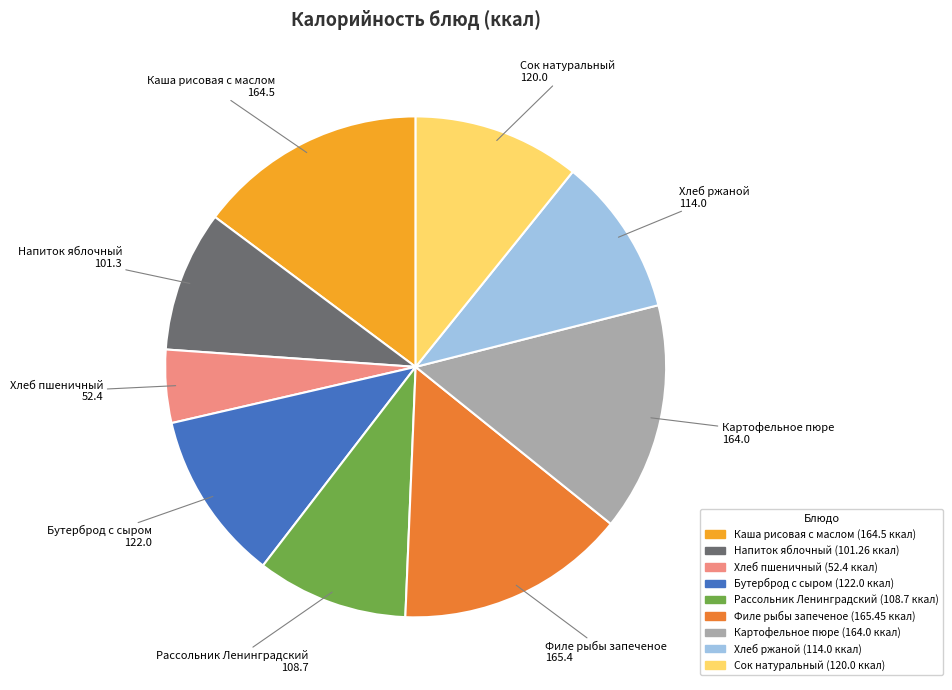

What is the ratio of the value at Картофельное пюре to the value at Хлеб ржаной?

1.4